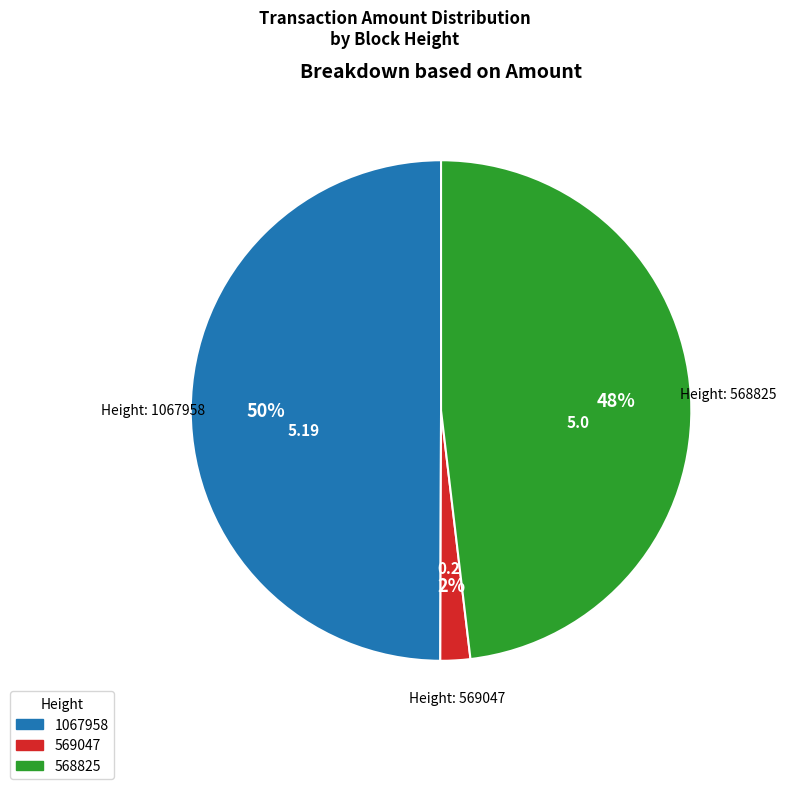

Between 1067958 and 568825, which is larger?

1067958